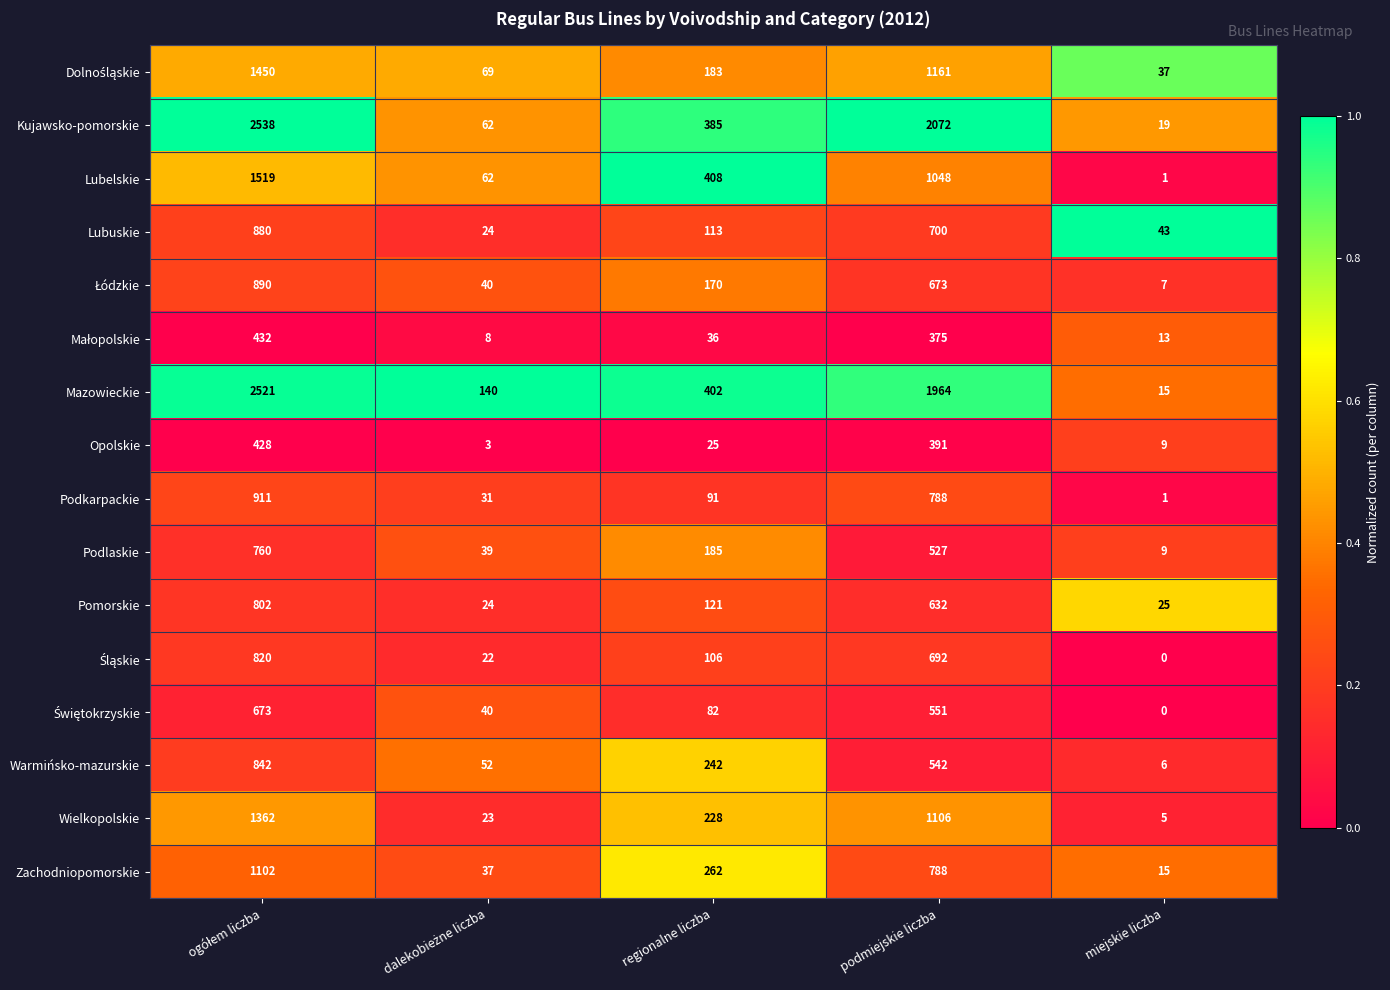

What is the difference between the maximum and minimum values in the Podlaskie series?

751